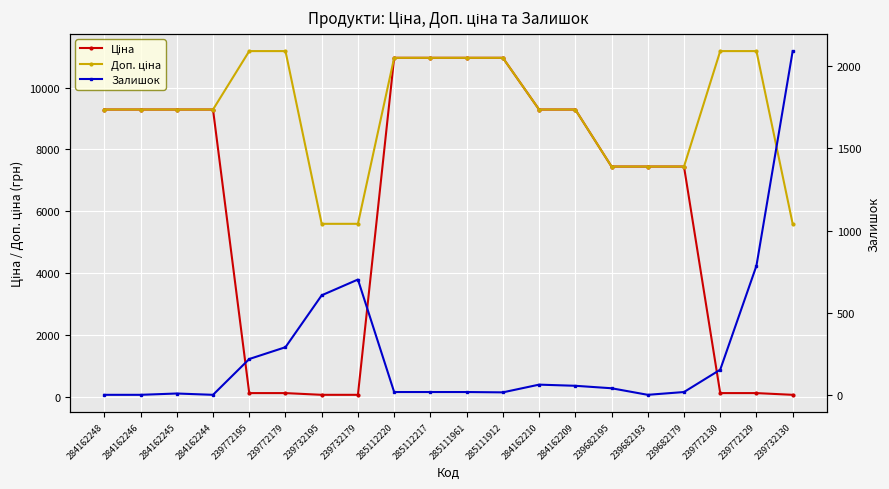

How many positive values does the Залишок series have?

16